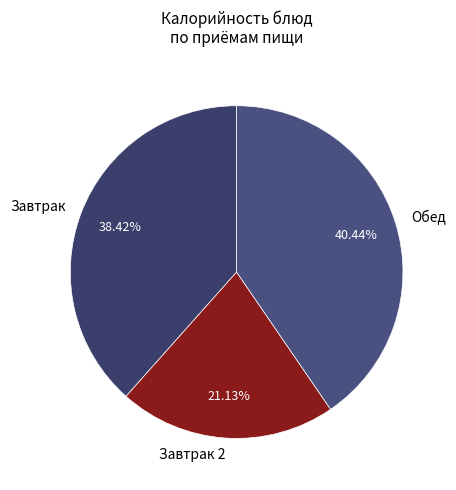

Rank the categories by value from highest to lowest.

Обед, Завтрак, Завтрак 2